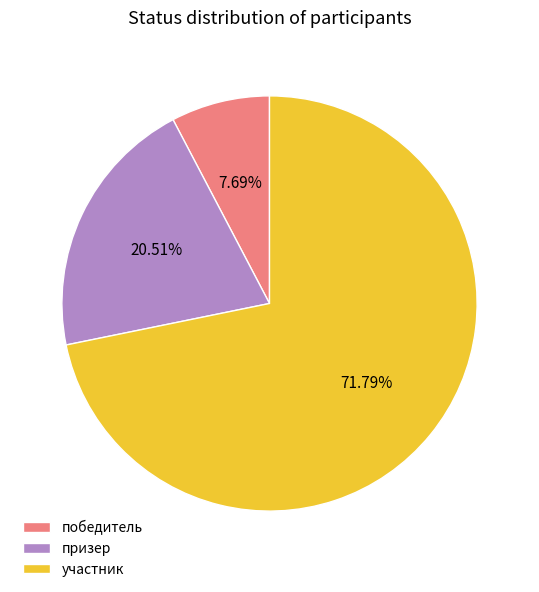

To the nearest percent, what is the difference between the победитель and призер slice percentages?

13%